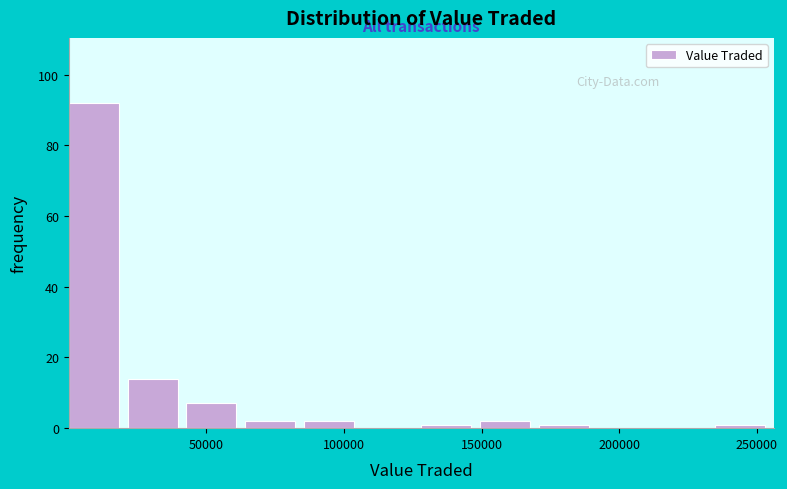

Over which range of the x-axis is the bar tallest?

0 to 20000